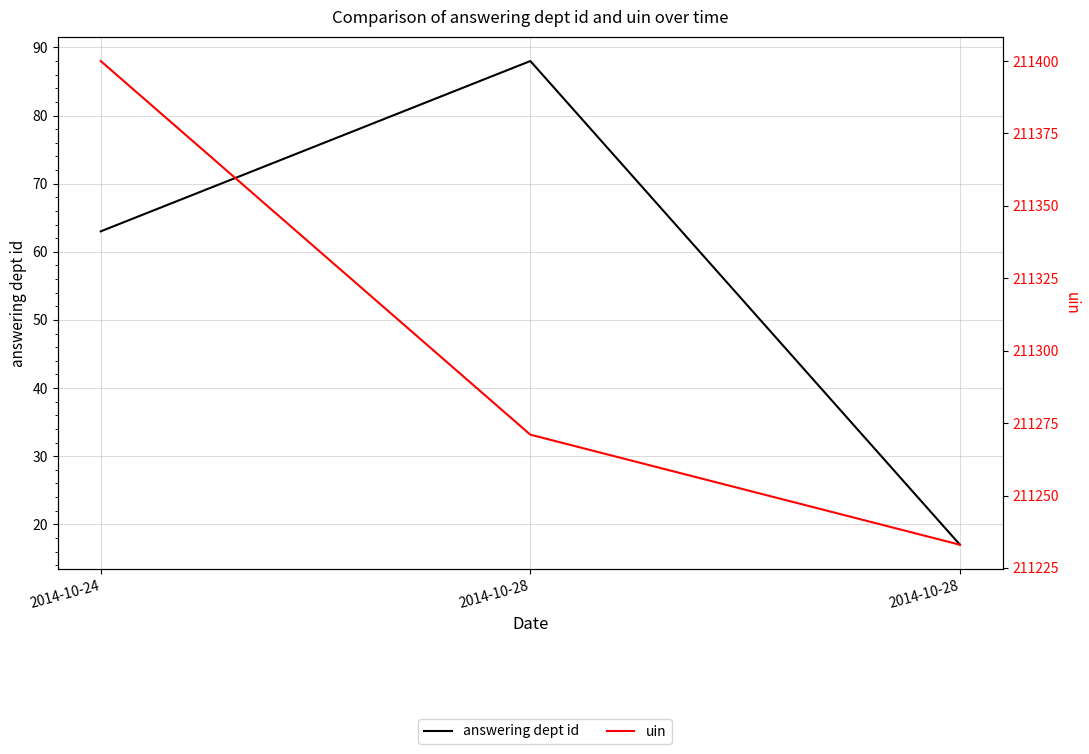

What is the minimum value for answering dept id?

17